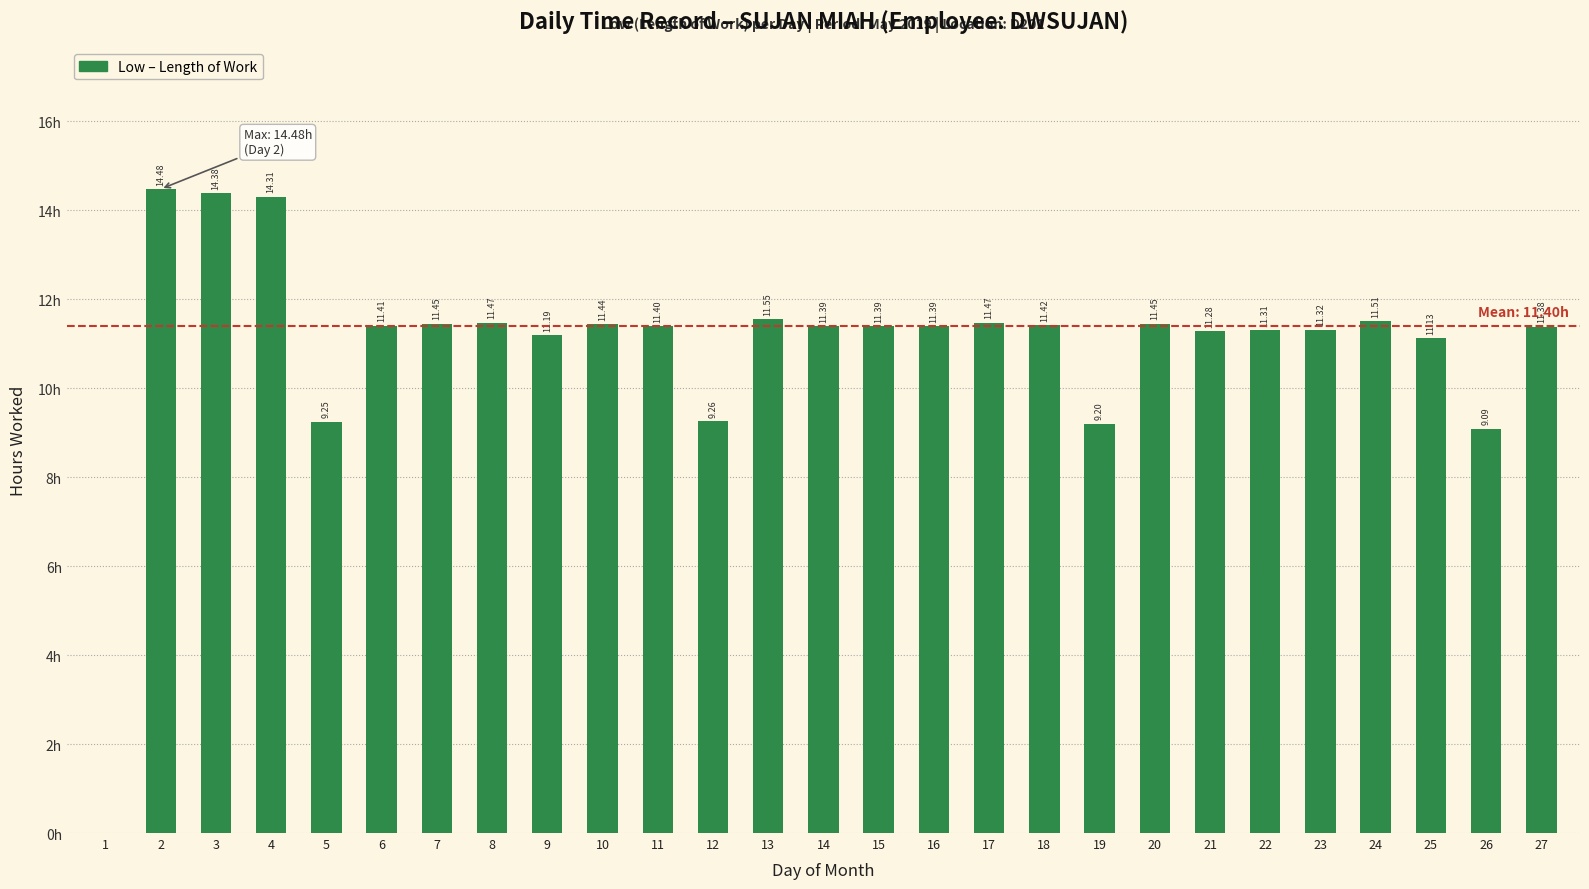

What is the value of the 18th bar from the left?

11.4